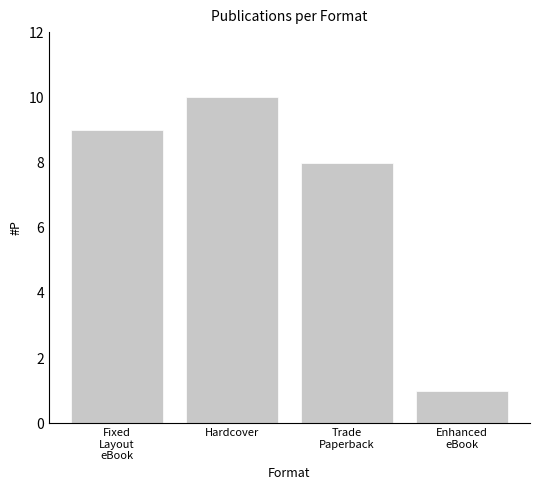

Read the value at Enhanced
eBook.

1